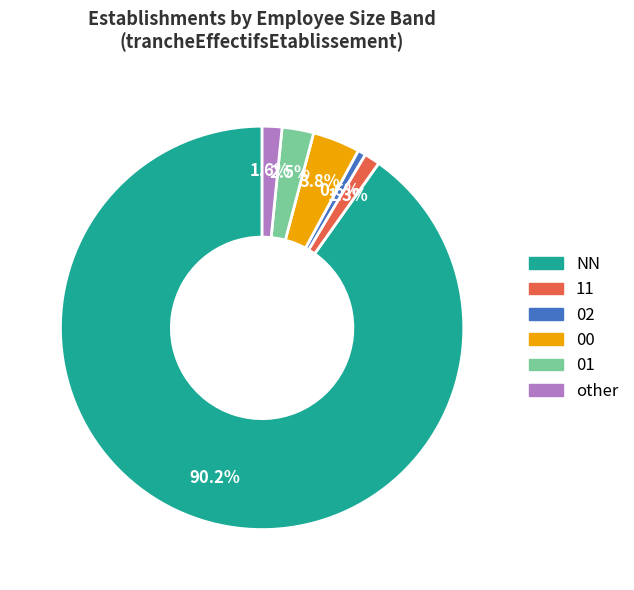

The NN slice represents 76% of the pie. True or false?

False